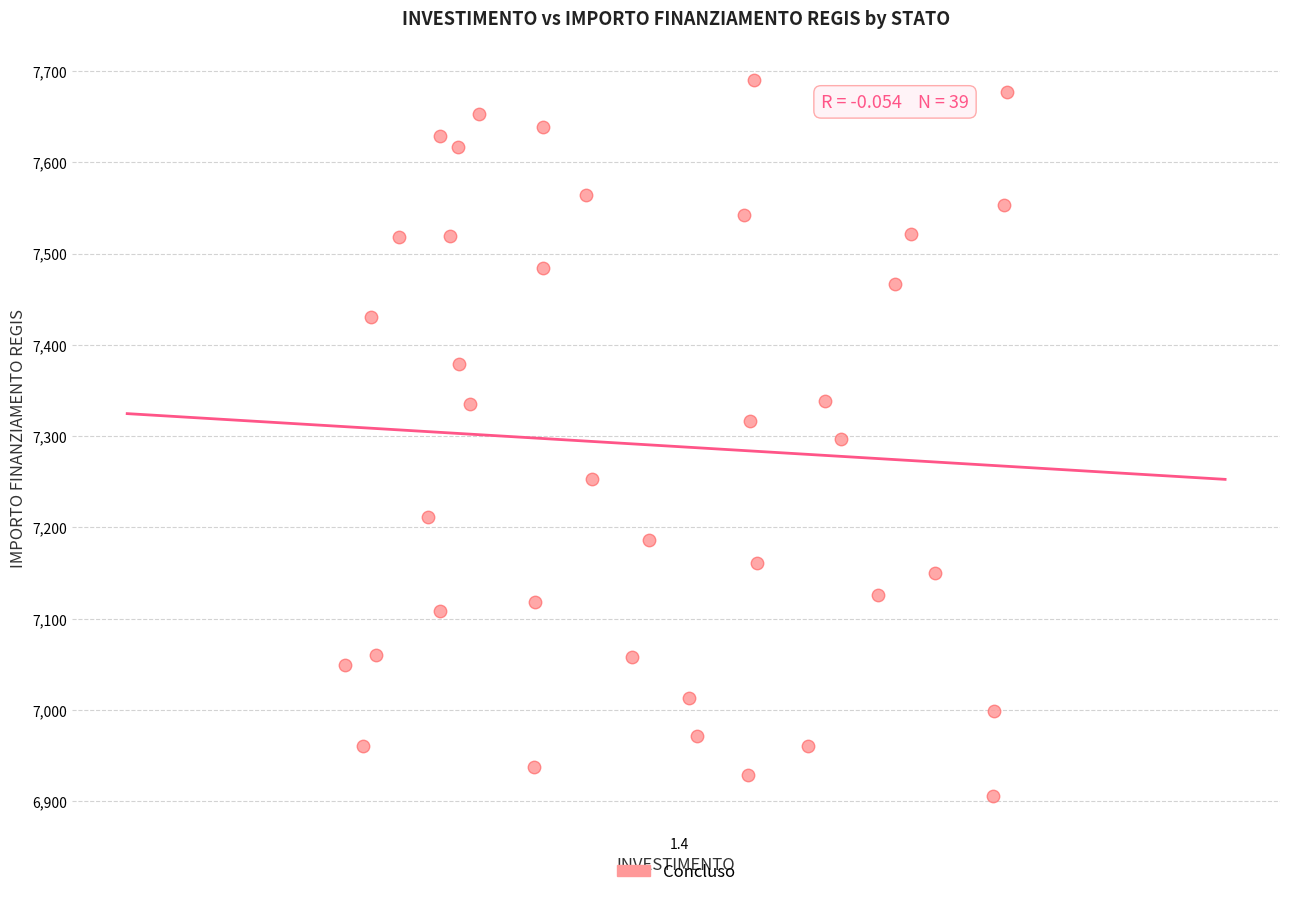

What is the range of Y values (max minus min)?

785.1